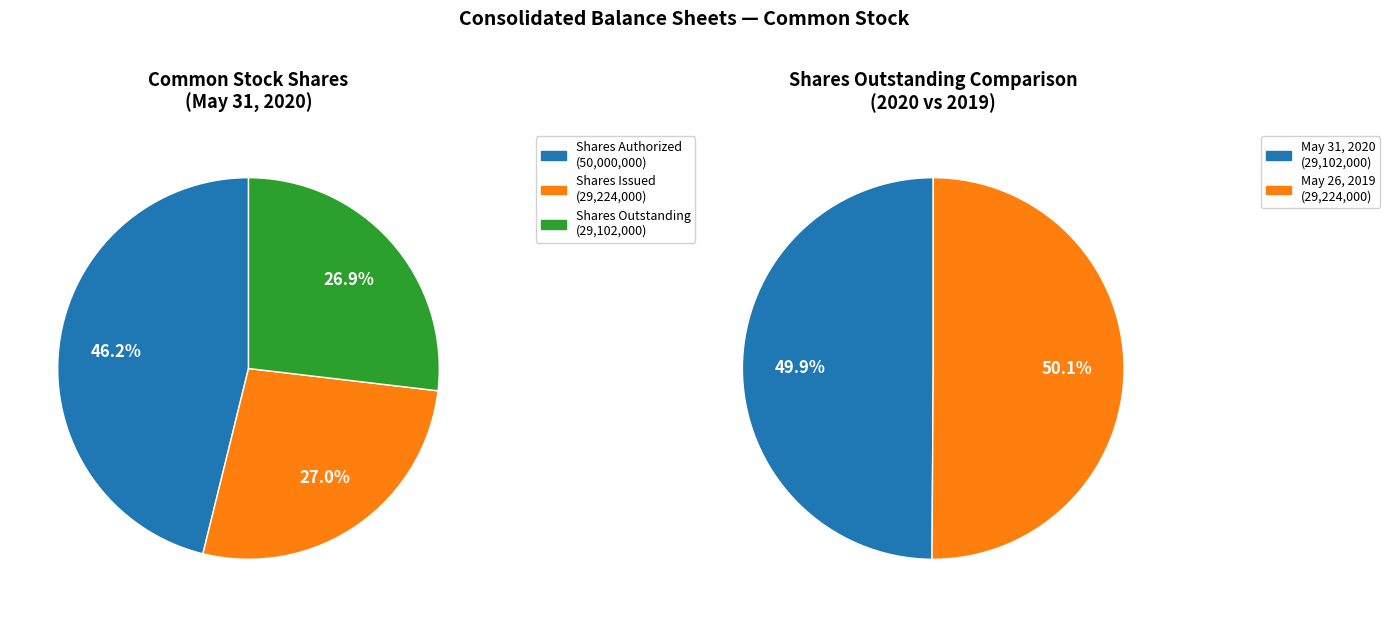

What portion of the pie excludes Common stock, shares authorized?

53.8%